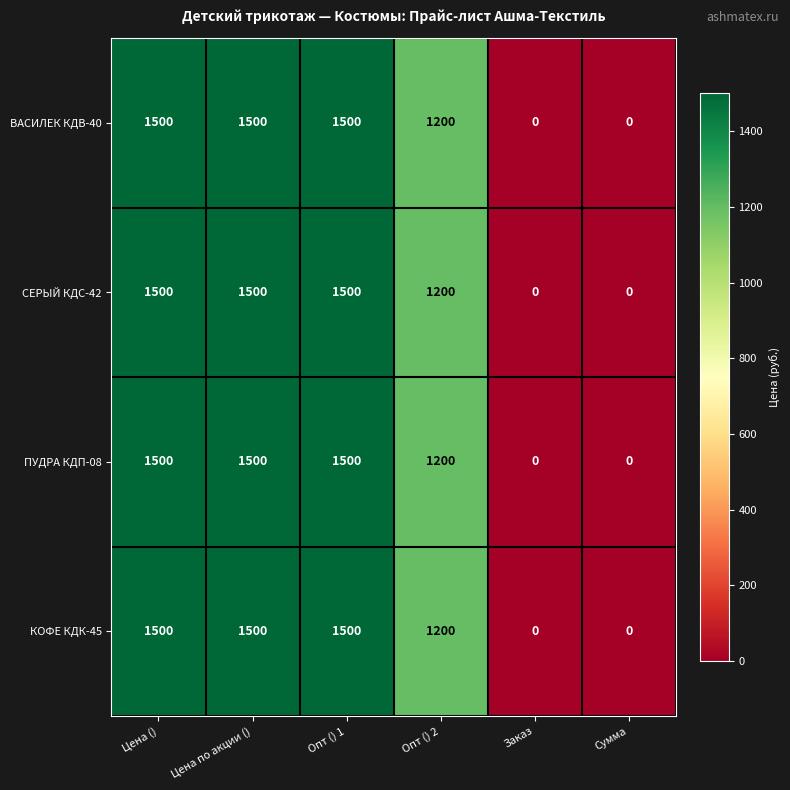

Read the ПУДРА КДП-08 value at Цена по акции (), to the nearest 10.

1500